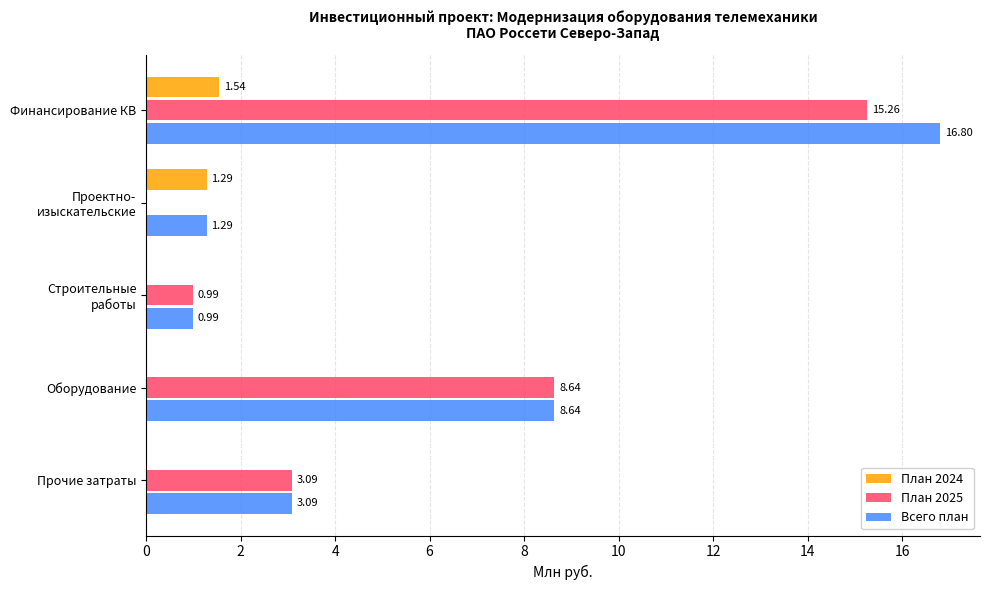

What is the sum of all План 2025 values?

28.0